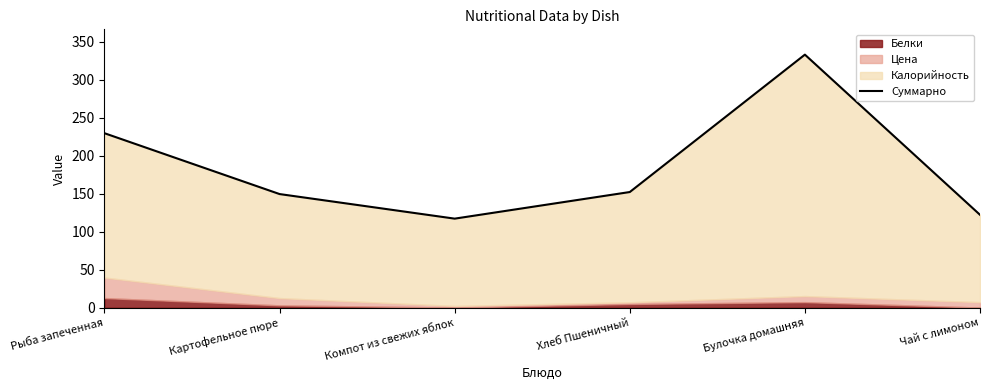

What is the greatest value displayed?

333.3